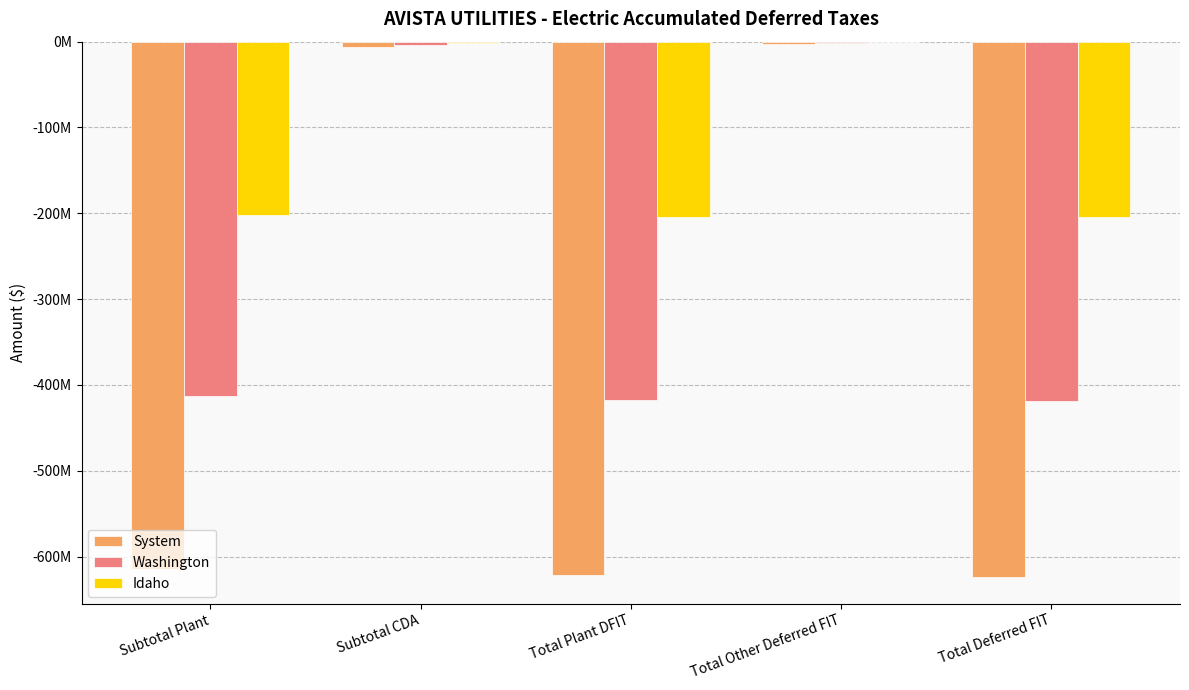

Are the bars horizontal?

No